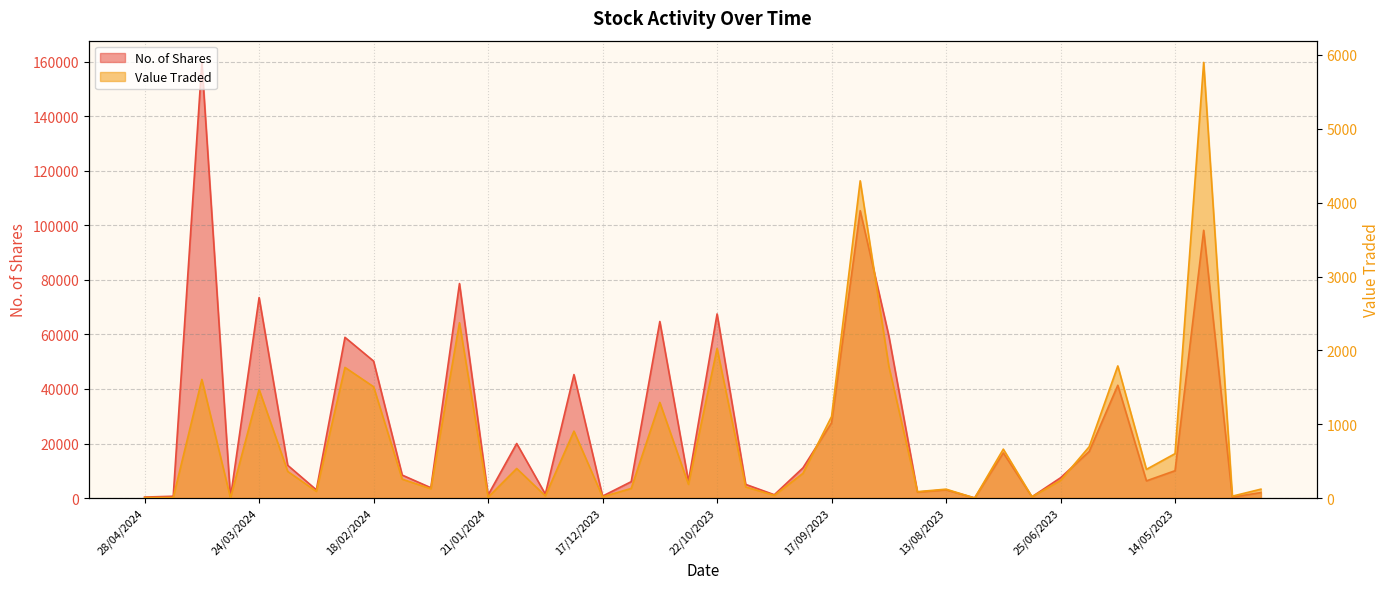

What is the difference between the maximum and minimum values in the Value Traded series?

5898